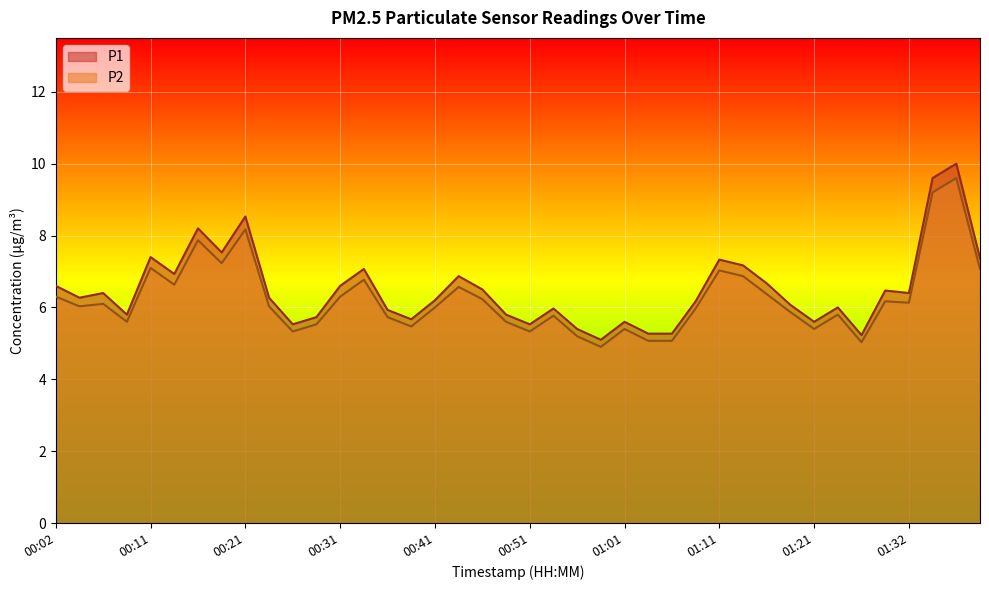

The value of P1 at 00:11 is 7.4. True or false?

True